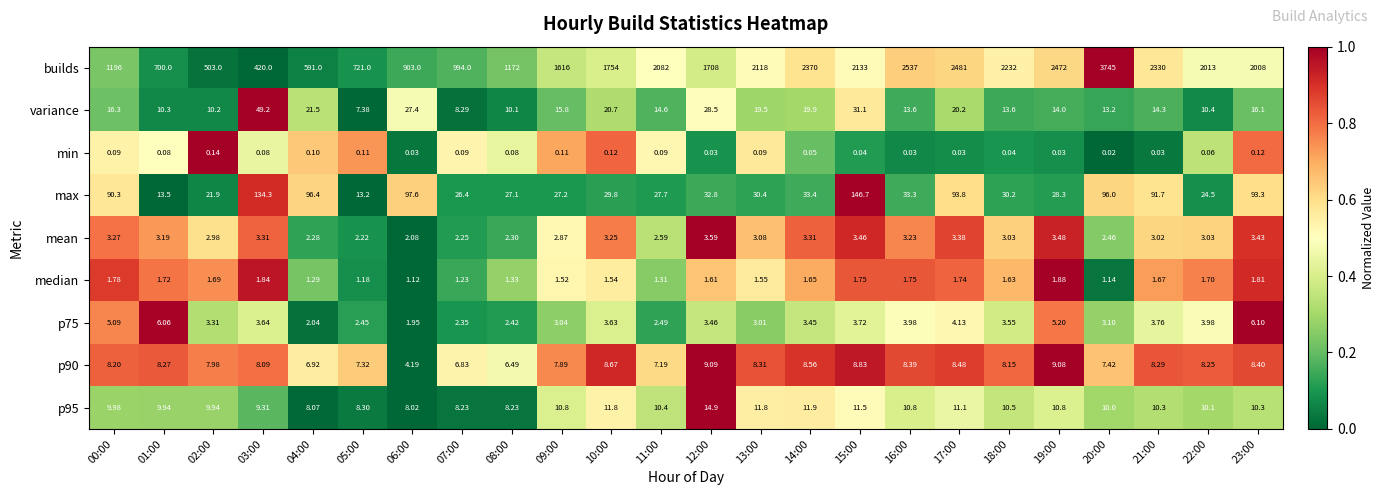

List the series in order of their peak value, highest first.

builds, max, variance, p95, p90, p75, mean, median, min